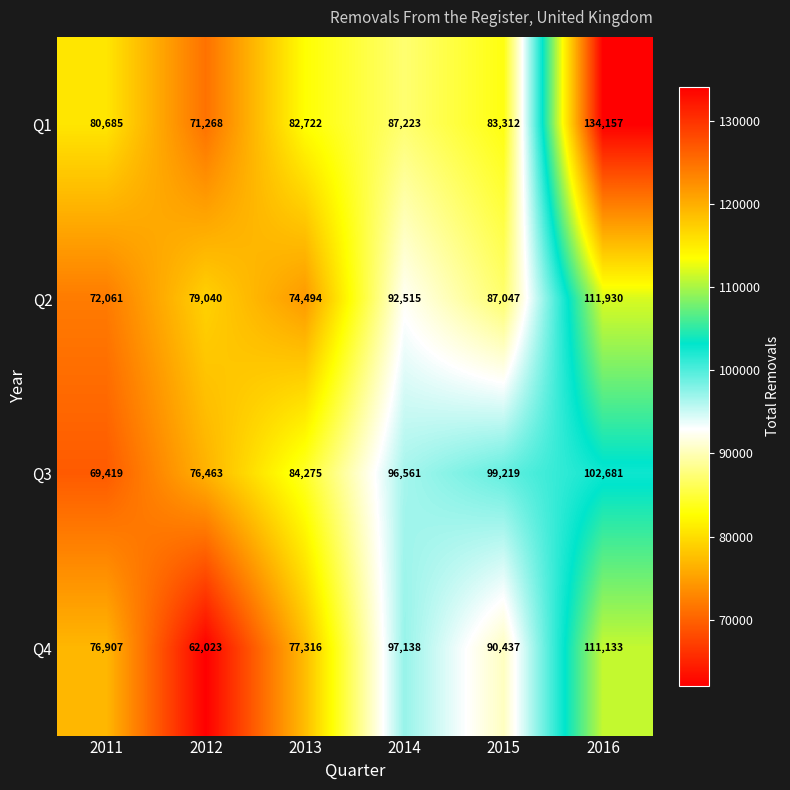

At 2011, list the series in order from smallest to largest.

Q3, Q2, Q4, Q1